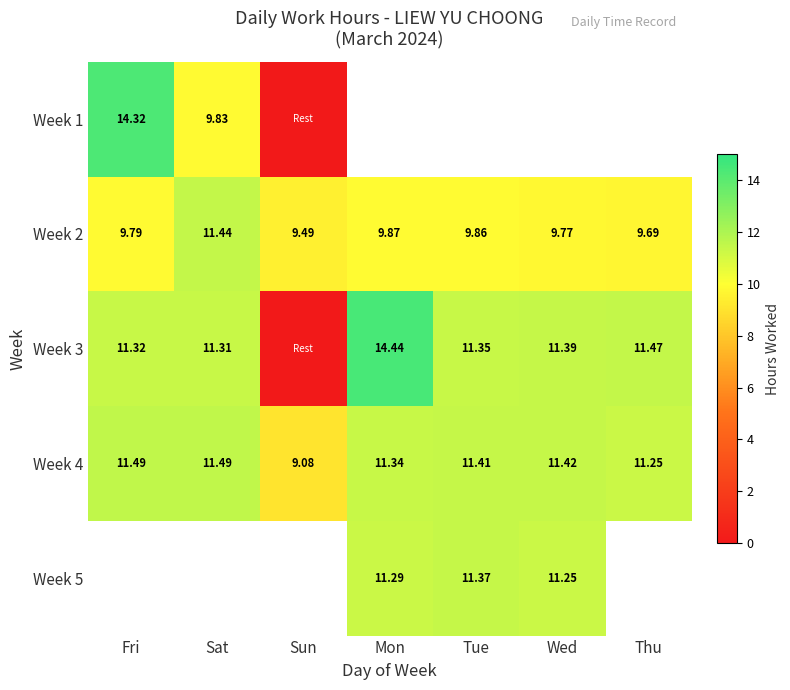

How many values in the Week 4 series exceed 11?

6